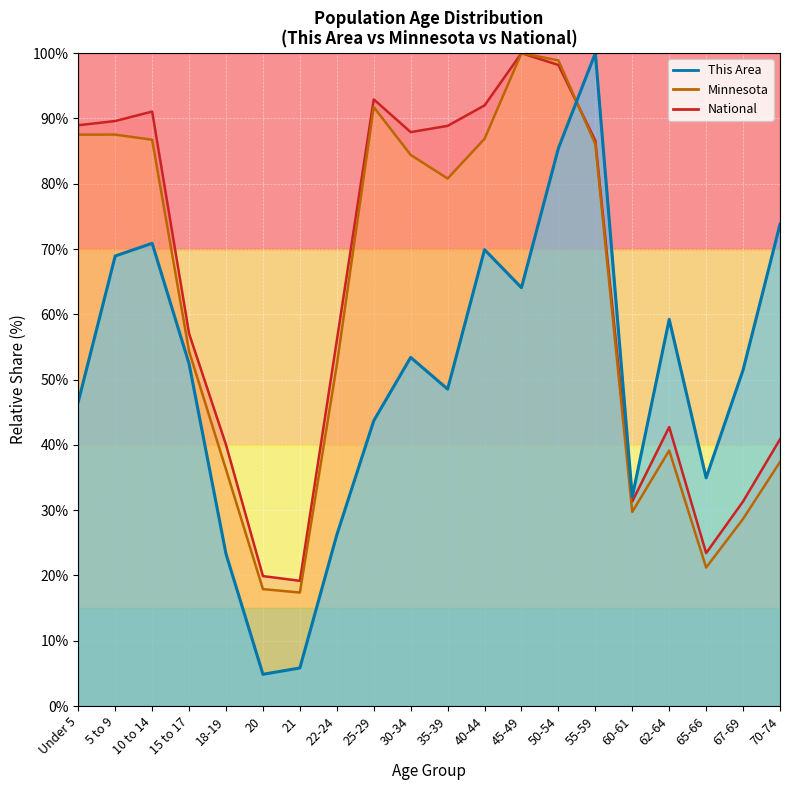

The value of Minnesota at 25-29 is 91.7. True or false?

True